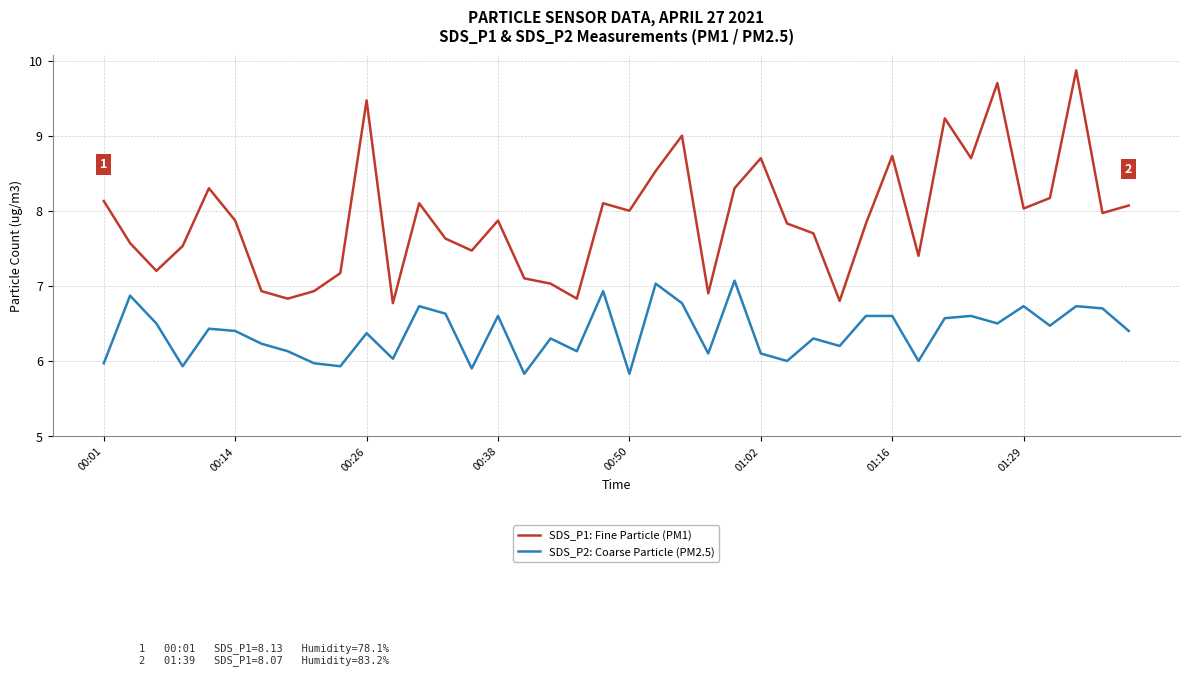

Rank the series by their average value, from lowest to highest.

SDS_P2: Coarse Particle (PM2.5), SDS_P1: Fine Particle (PM1)